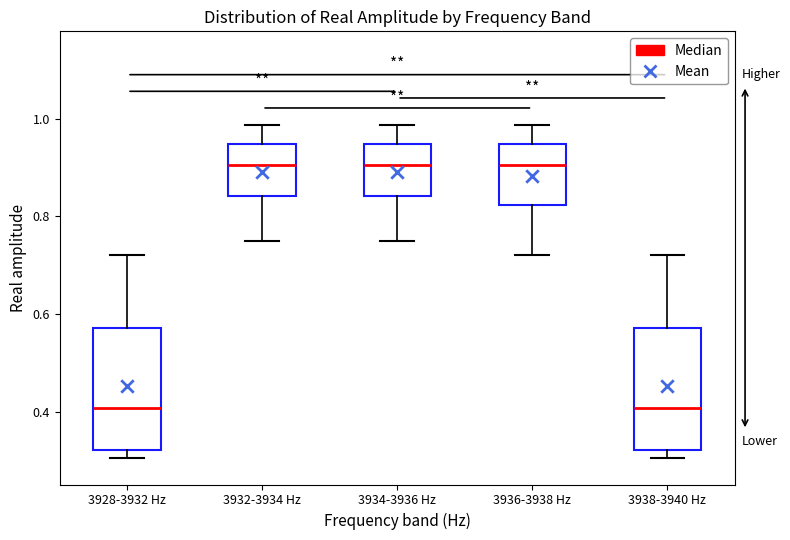

Where is the lower edge of the box for 3934-3936 Hz on the y-axis? The values are not printed on the chart, so give them approximately, as read against the axis.

0.84